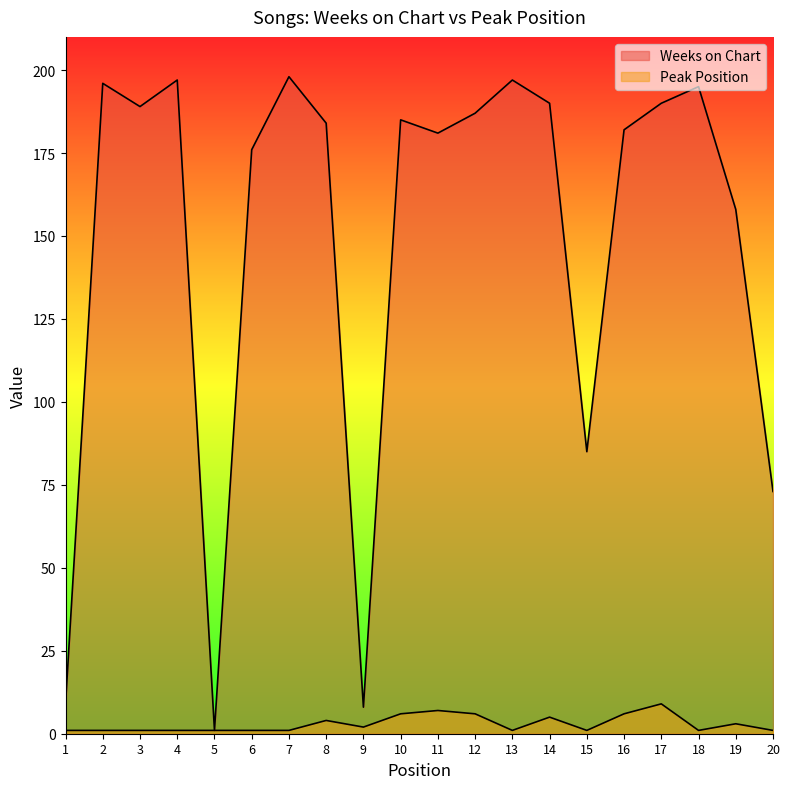

Reading right to left, what are all the values shown in this chart?

Weeks on Chart: 73	158	195	190	182	85	190	197	187	181	185	8	184	198	176	1	197	189	196	9
Peak Position: 1	3	1	9	6	1	5	1	6	7	6	2	4	1	1	1	1	1	1	1